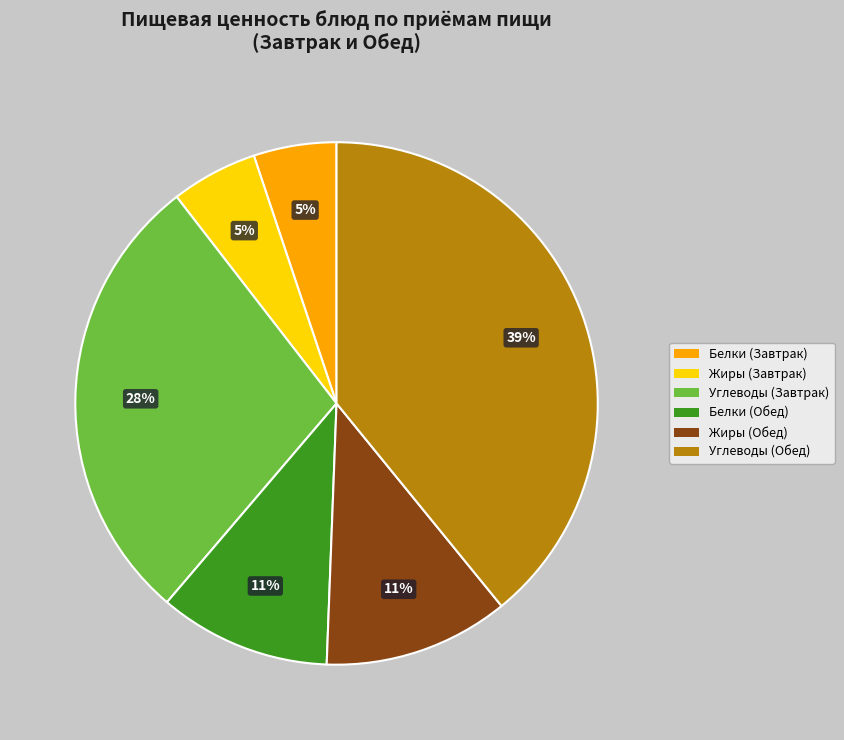

To the nearest percent, what is the average slice percentage?

17%